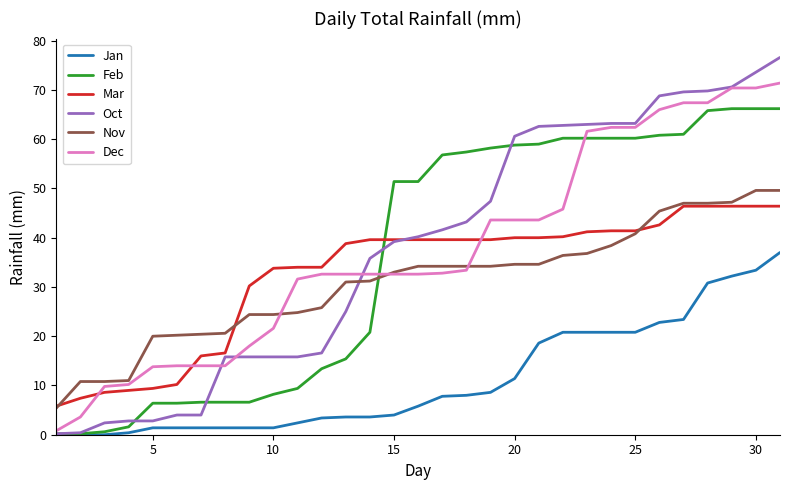

Which series has the largest range (max minus min)?

Oct